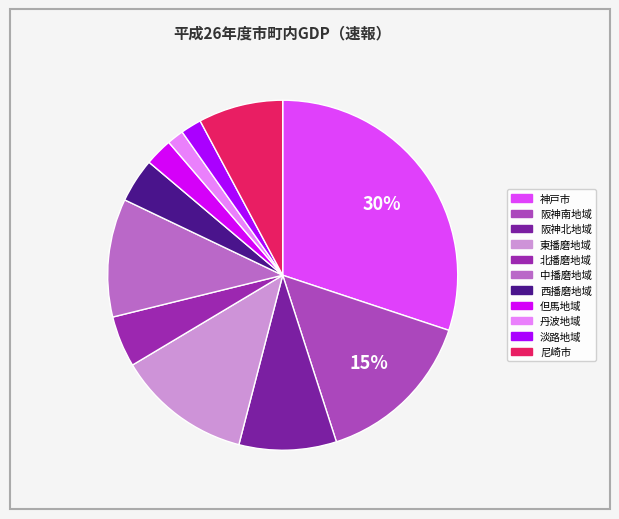

Does 東播磨地域 represent more than half of the total?

No